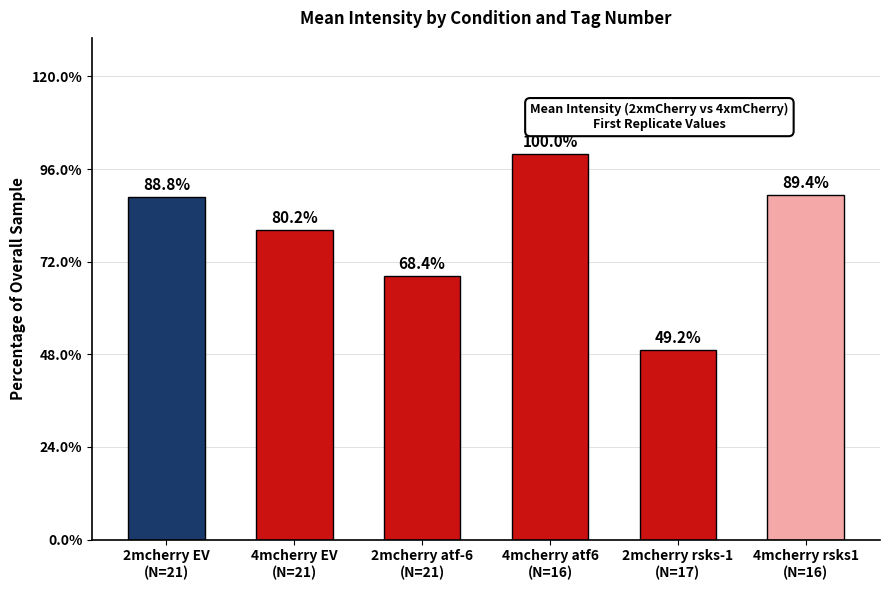

What position from the left is 2mcherry EV
(N=21)?

1